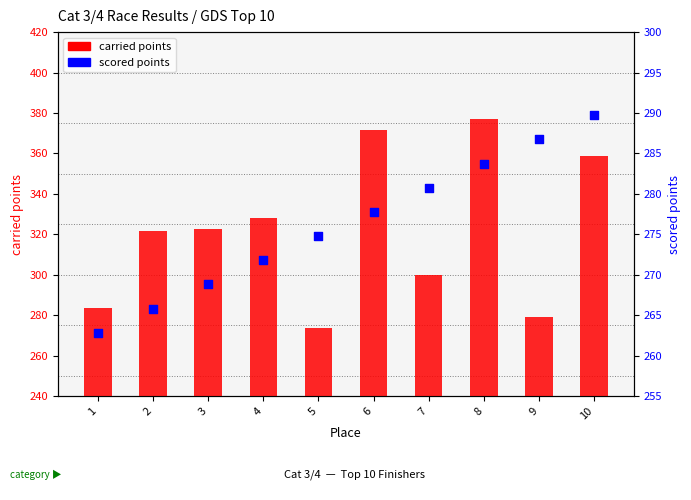

Is the value of carried points at 4 greater than the value of scored points at 7?

Yes